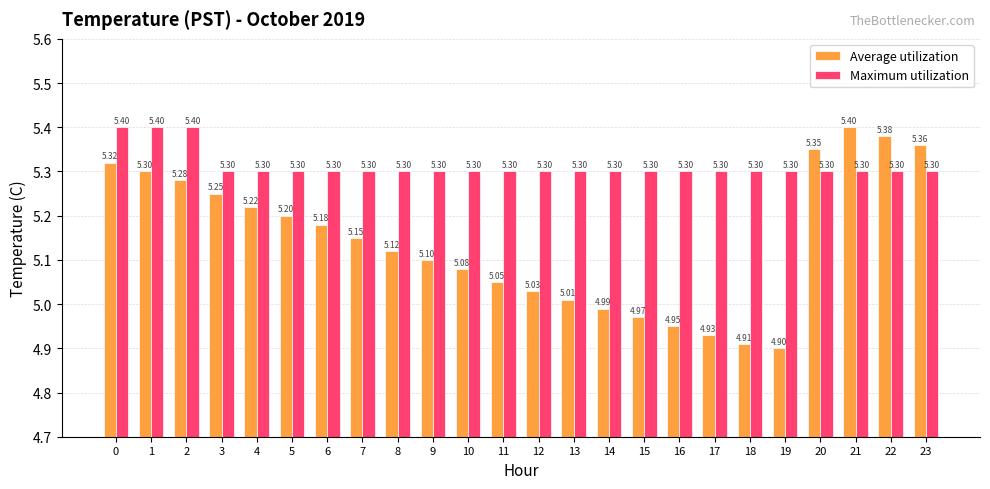

Does the chart contain stacked bars?

No